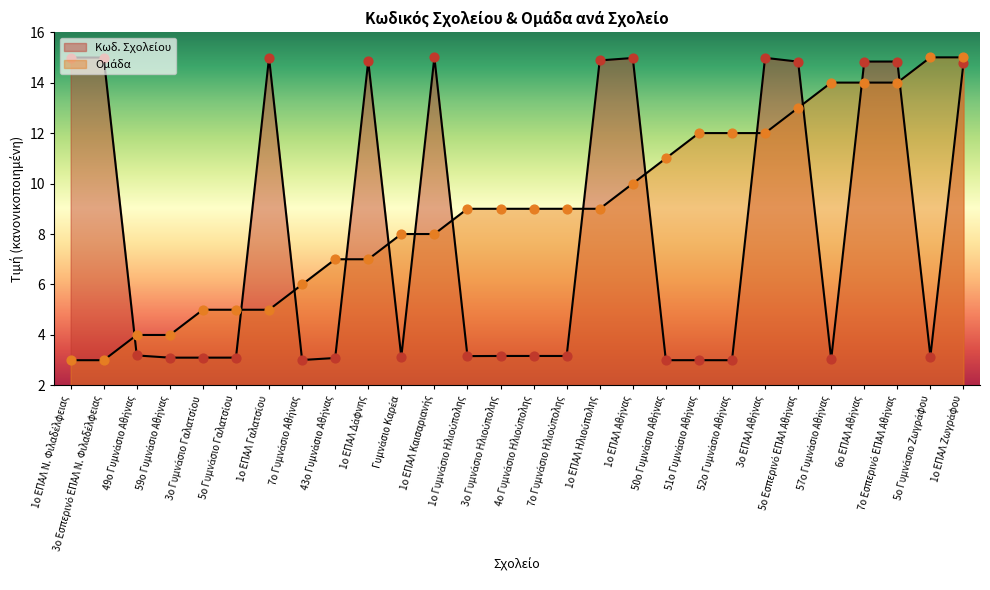

Which series contains the lowest Y value?

Κωδ. Σχολείου